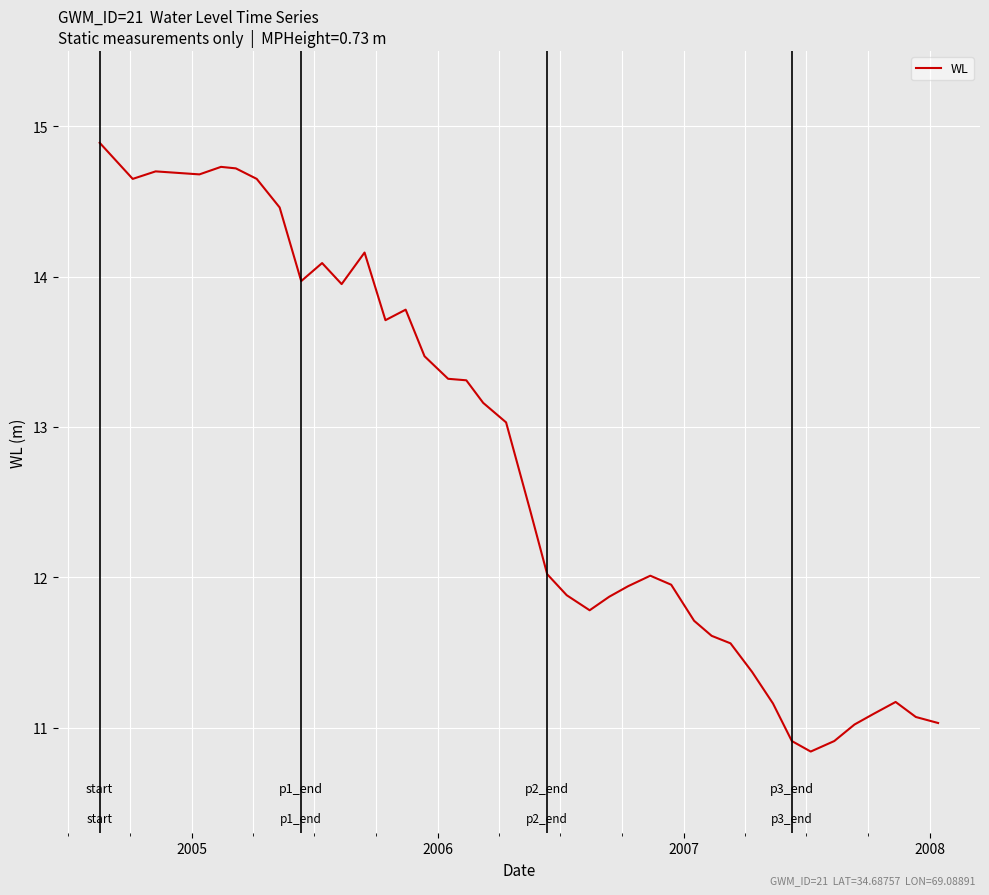

What is the minimum value shown in the chart?

10.8